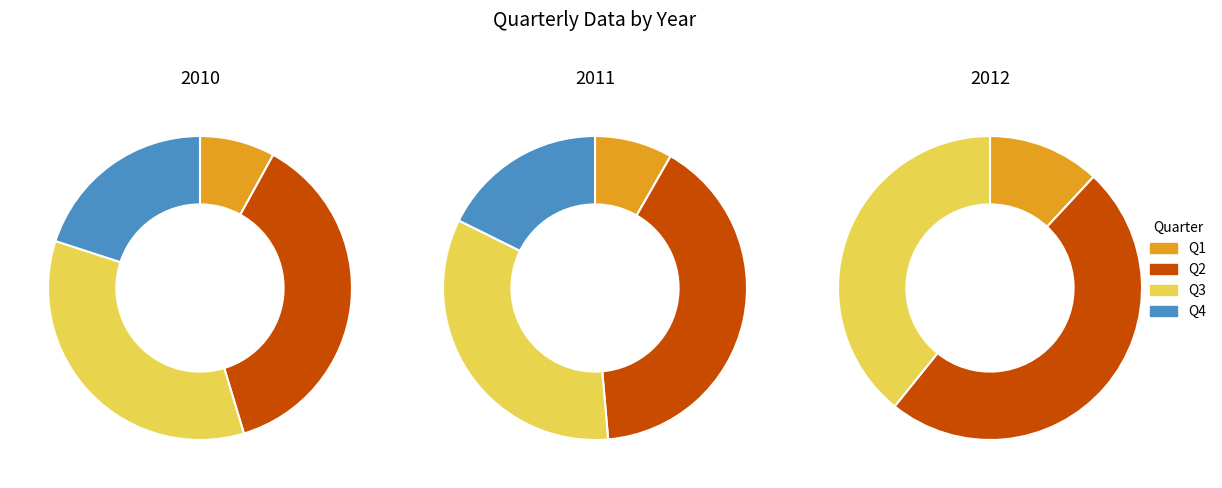

Which series has the widest spread of values?

2012